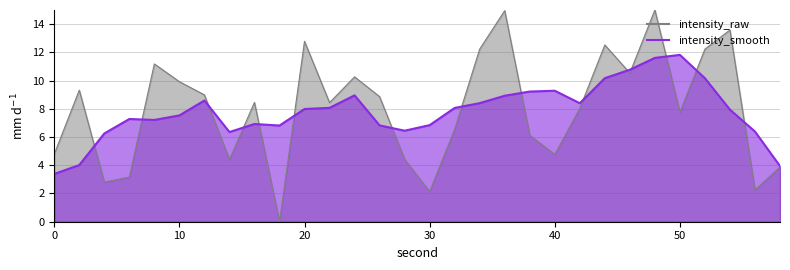

Which has a higher value, 10 or 54?

54